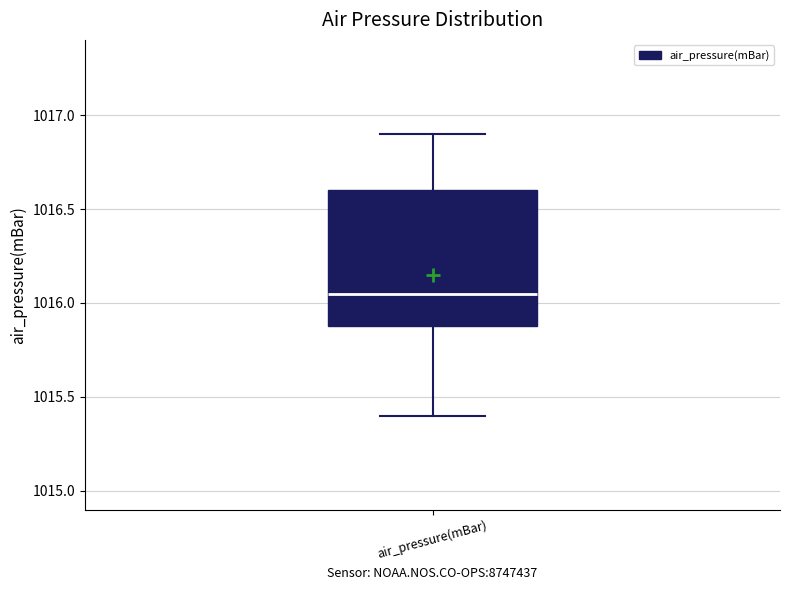

Transcribe this box plot: give where the median line is, the range the box spans, and where the two whiskers end, as read against the y-axis. The values are not printed on the chart, so give them approximately, as read against the axis.

median 1016.05, box 1015.90 to 1016.60, whiskers 1015.40 to 1016.90